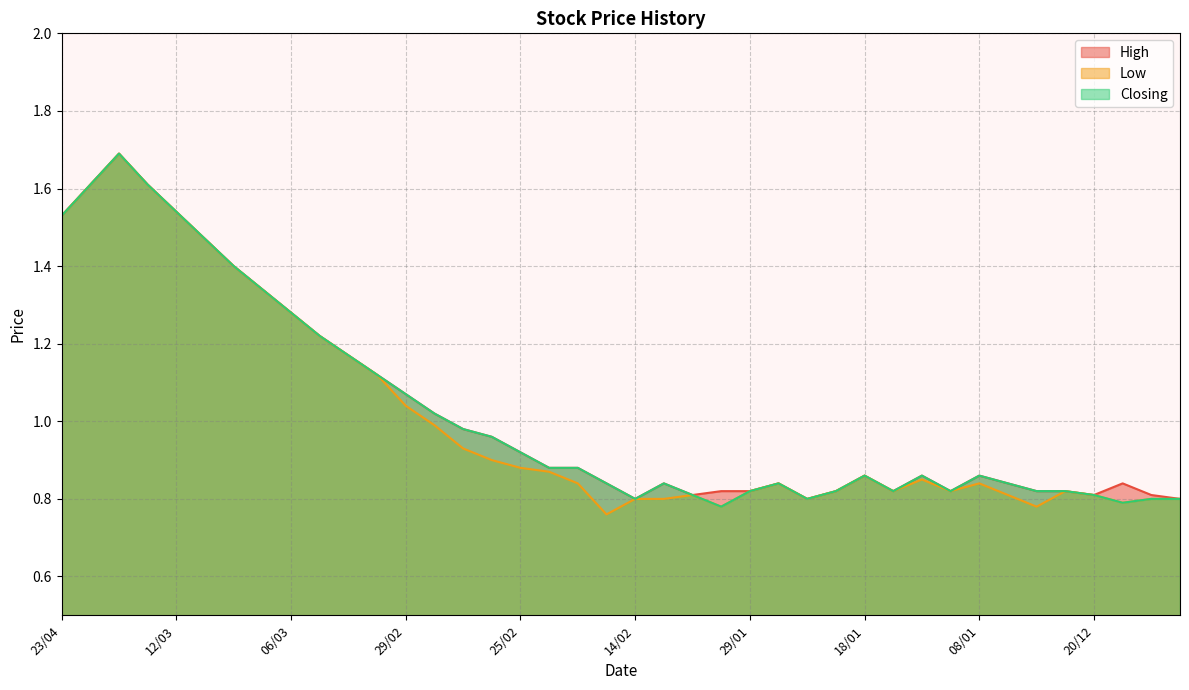

At 12/02, list the series in order from largest to smallest.

High, Closing, Low